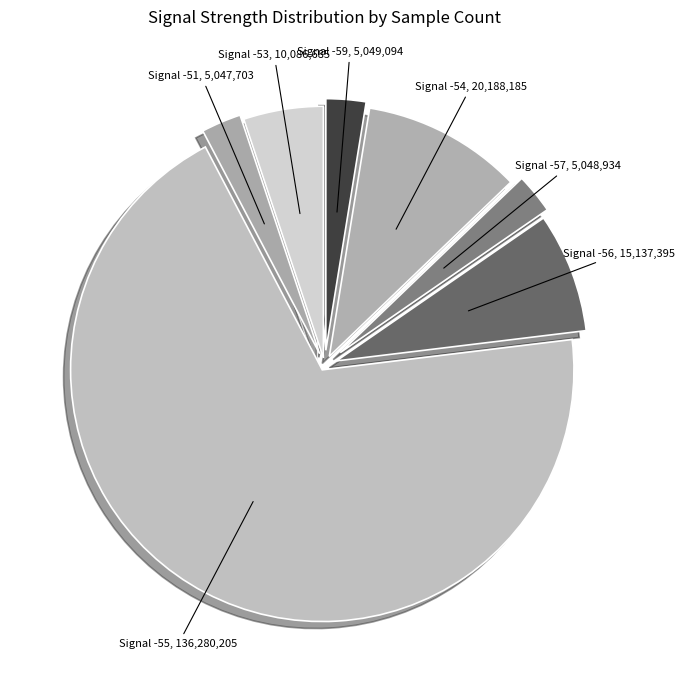

Count the number of slices in the pie.

7